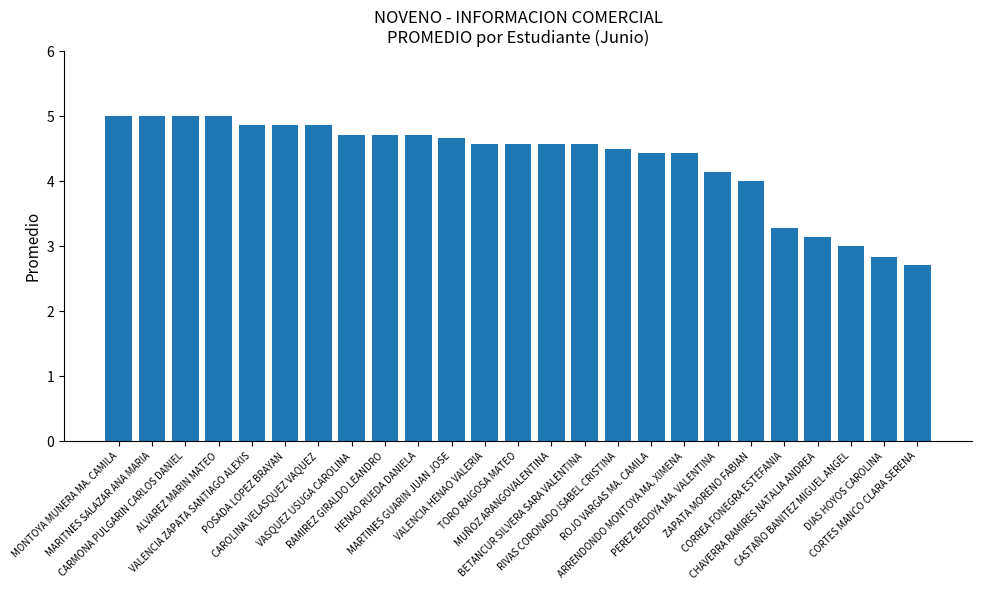

Count the number of data series in this chart.

1